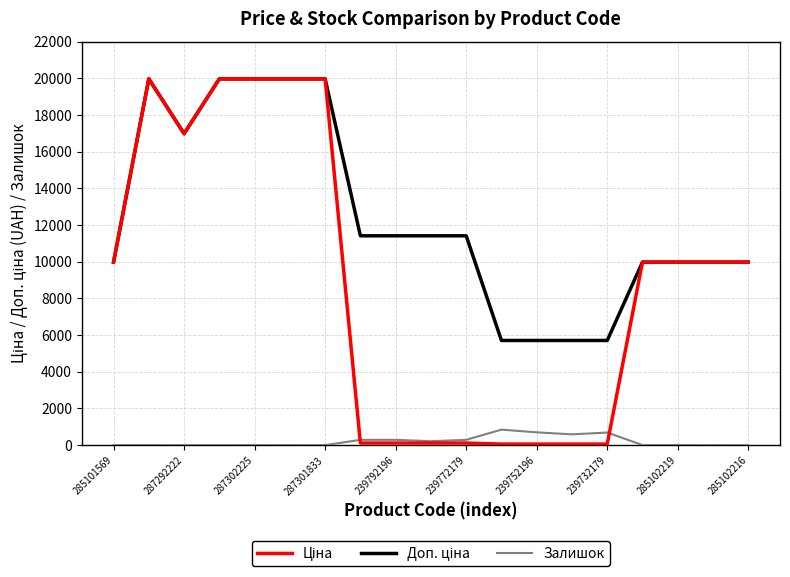

What is the greatest value displayed?

19964.2